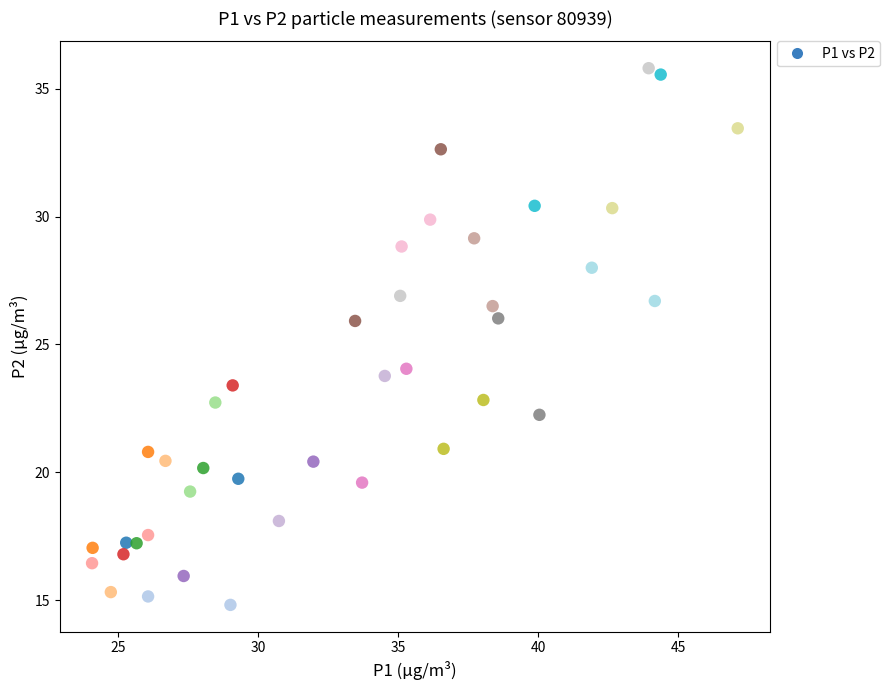

What is the range of Y values (max minus min)?

21.0